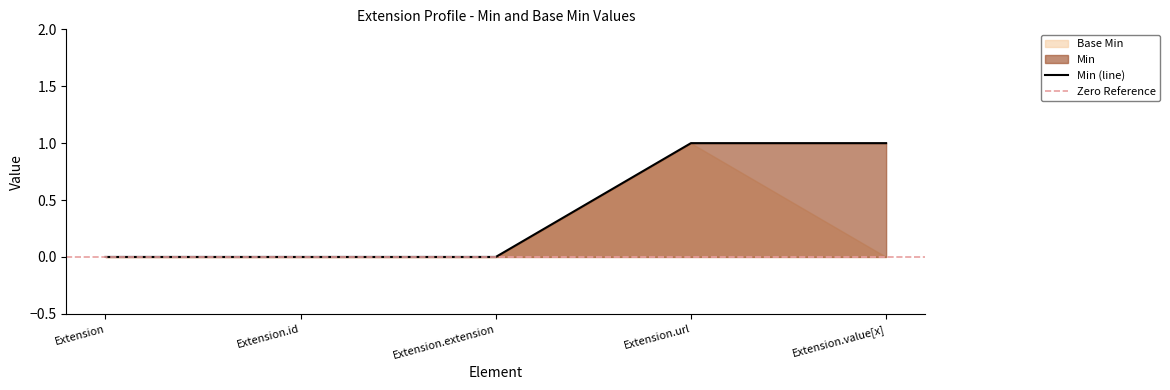

The value at Extension.id is 0. True or false?

True